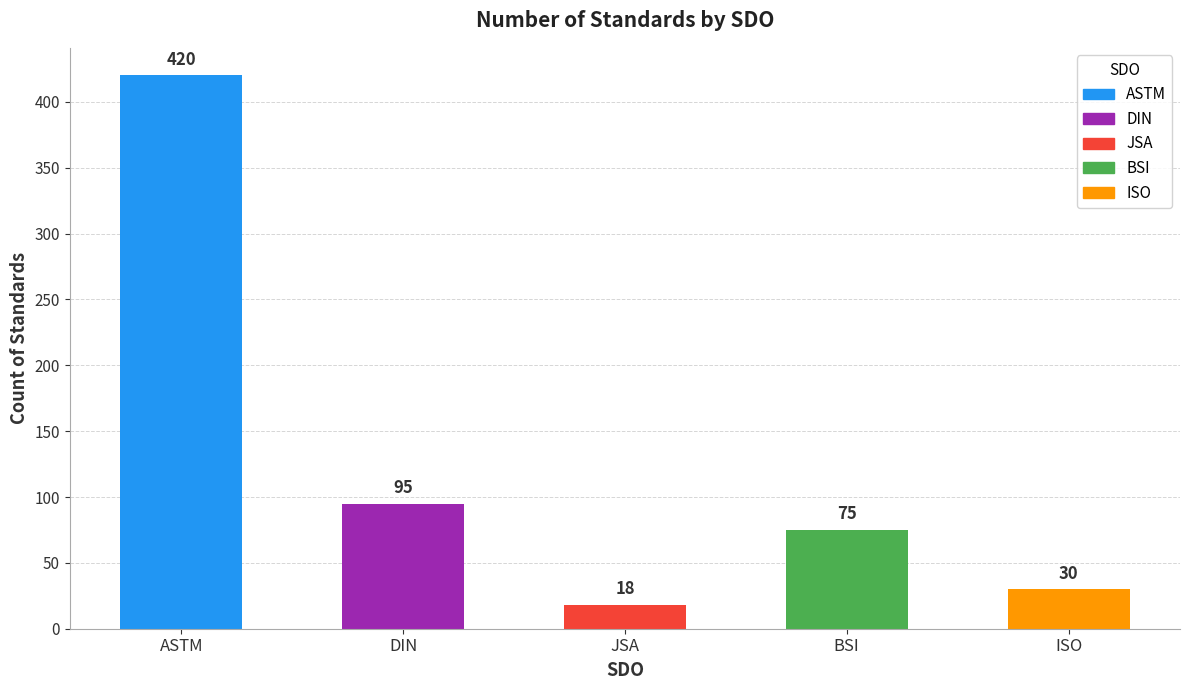

What position from the left is BSI?

4